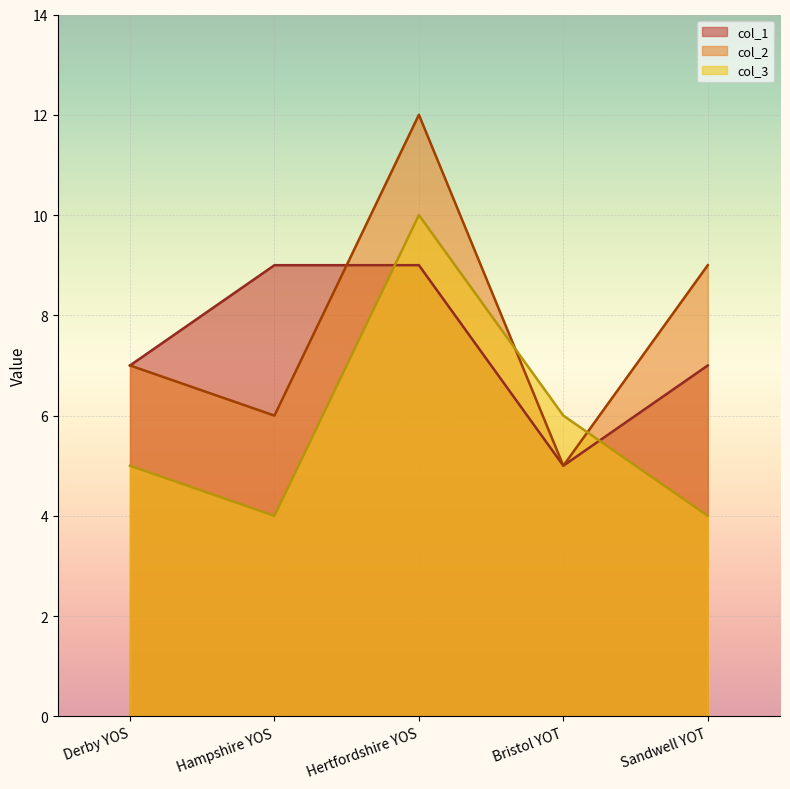

At Sandwell YOT, list the series in order from largest to smallest.

col_2, col_1, col_3